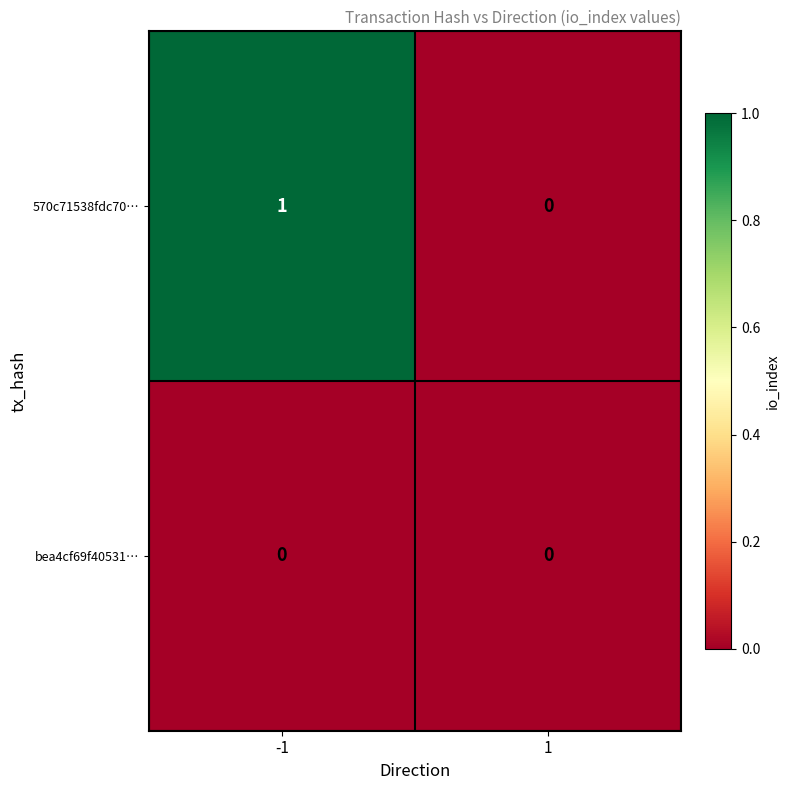

Which series has the widest spread of values?

570c71538fdc70…